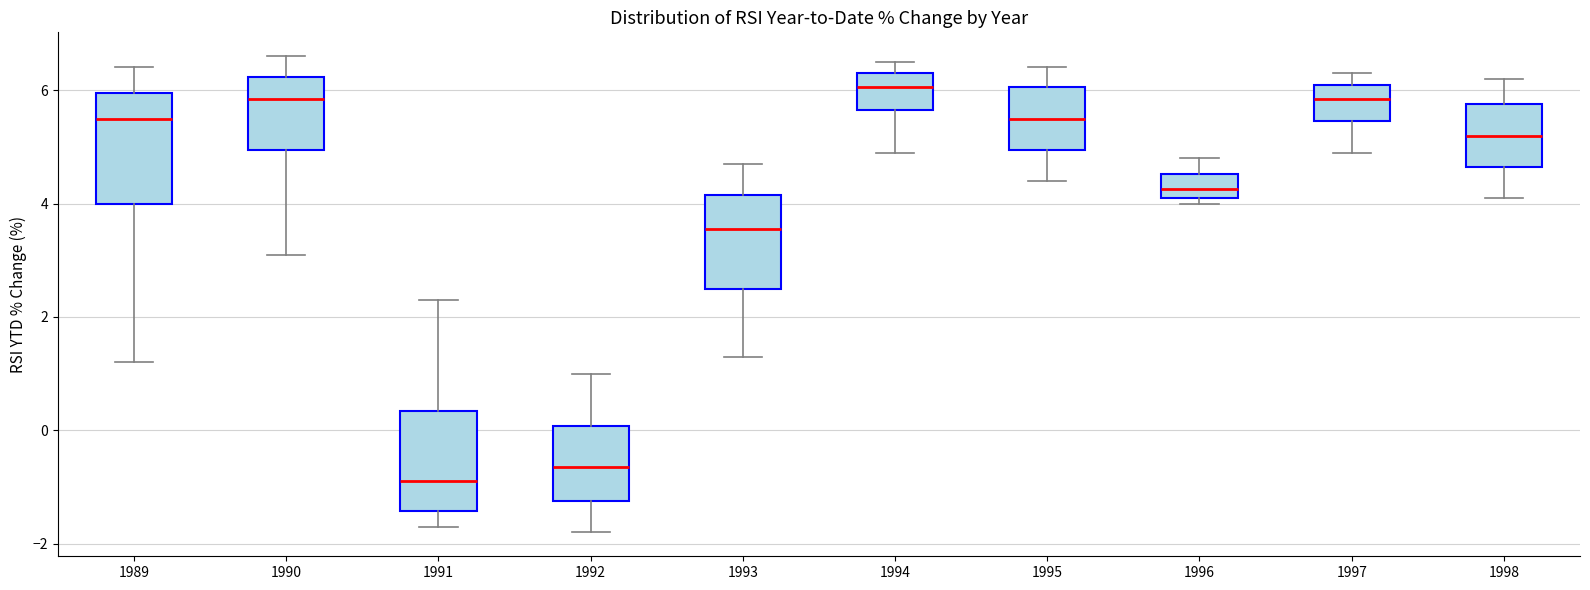

Reading left to right, transcribe this box plot: for each box, give where its median line is, the range the box spans, and where its two whiskers end, as read against the y-axis. The values are not printed on the chart, so give them approximately, as read against the axis.

1989: median 5.6, box 4.0 to 6.0, whiskers 1.2 to 6.4
1990: median 5.8, box 5.0 to 6.2, whiskers 3.2 to 6.6
1991: median -0.8, box -1.4 to 0.4, whiskers -1.6 to 2.4
1992: median -0.6, box -1.2 to 0.0, whiskers -1.8 to 1.0
1993: median 3.6, box 2.6 to 4.2, whiskers 1.4 to 4.8
1994: median 6.0, box 5.6 to 6.4, whiskers 5.0 to 6.6
1995: median 5.6, box 5.0 to 6.0, whiskers 4.4 to 6.4
1996: median 4.2 (inside the box), box 4.2 to 4.6, whiskers 4.0 to 4.8
1997: median 5.8, box 5.4 to 6.2, whiskers 5.0 to 6.4
1998: median 5.2, box 4.6 to 5.8, whiskers 4.2 to 6.2